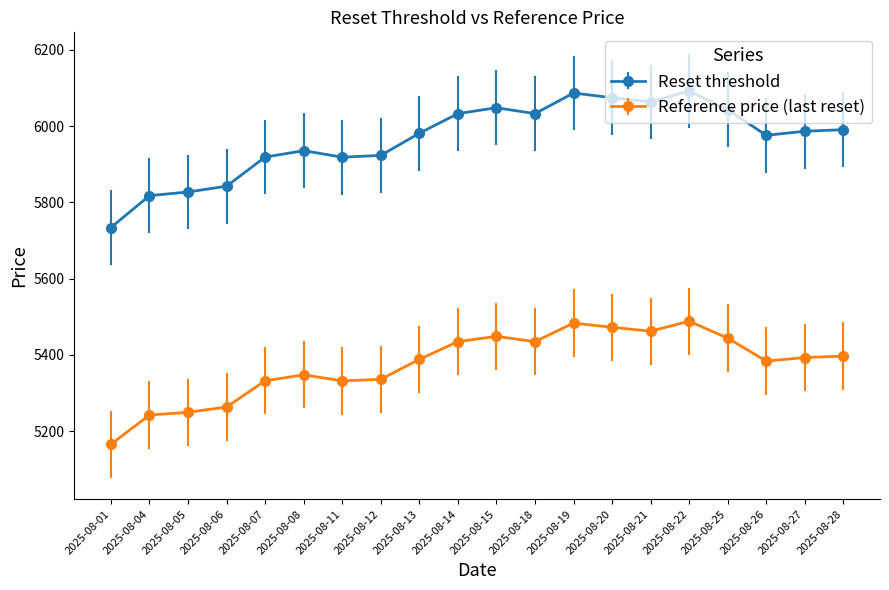

What is the value of the Reference price (last reset) point at the 13th from the left?

5483.3